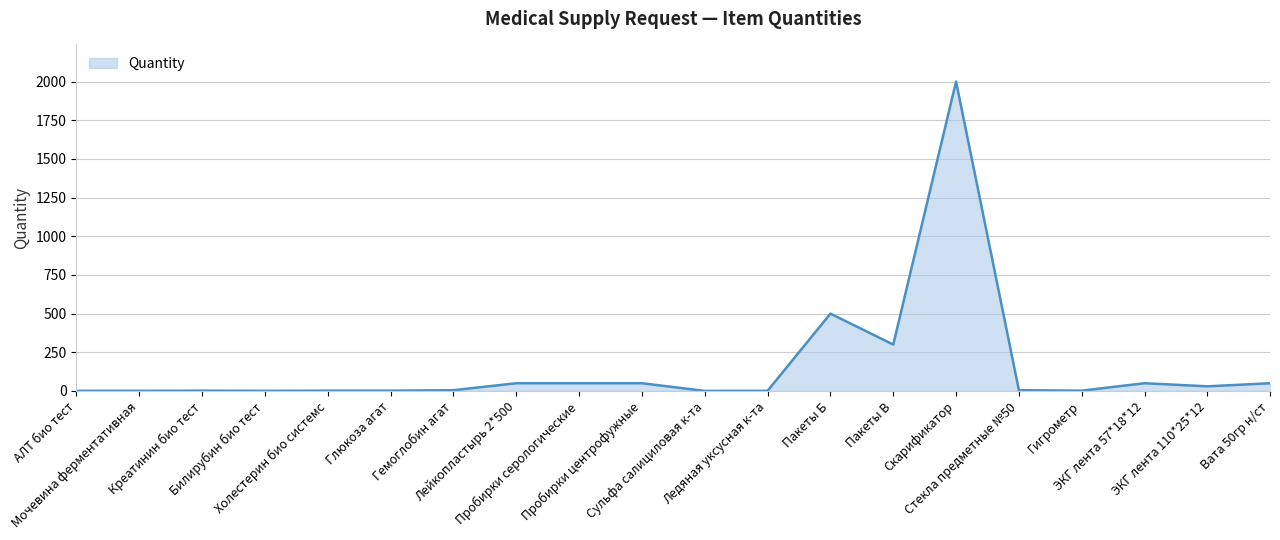

What value does the data have at Скарификатор?

2000.0